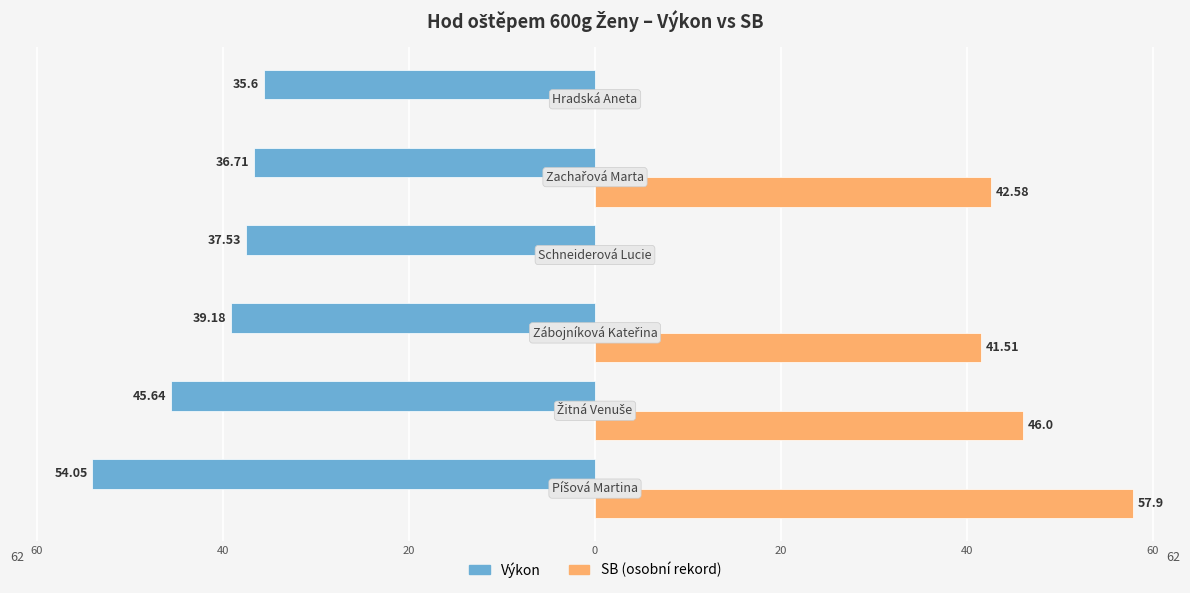

What are all the series names shown in the legend?

Výkon, SB (osobní rekord)